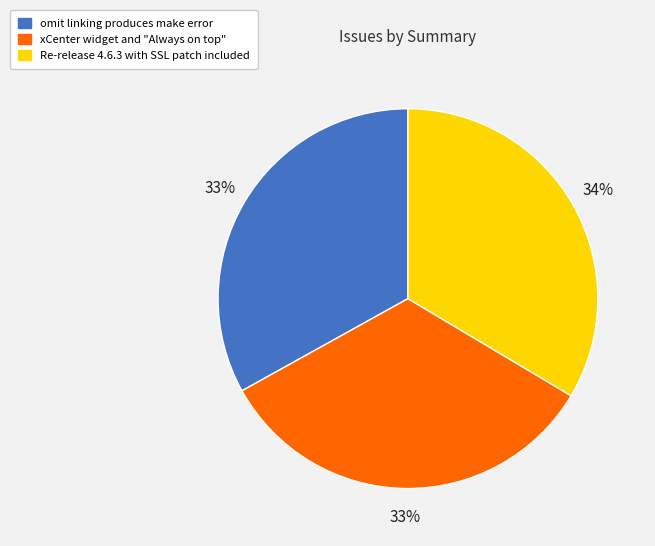

Is it true that omit linking produces make error is 40% of the pie?

False